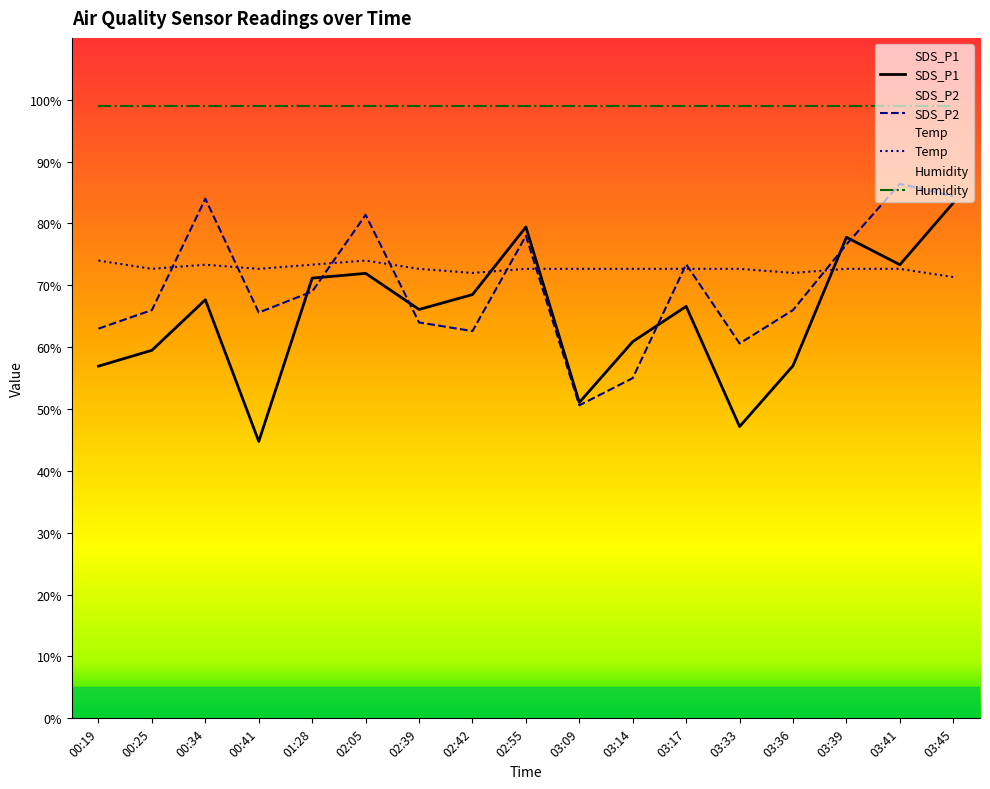

Is the value of Temp at 02:05 greater than the value of SDS_P2 at 03:45?

No